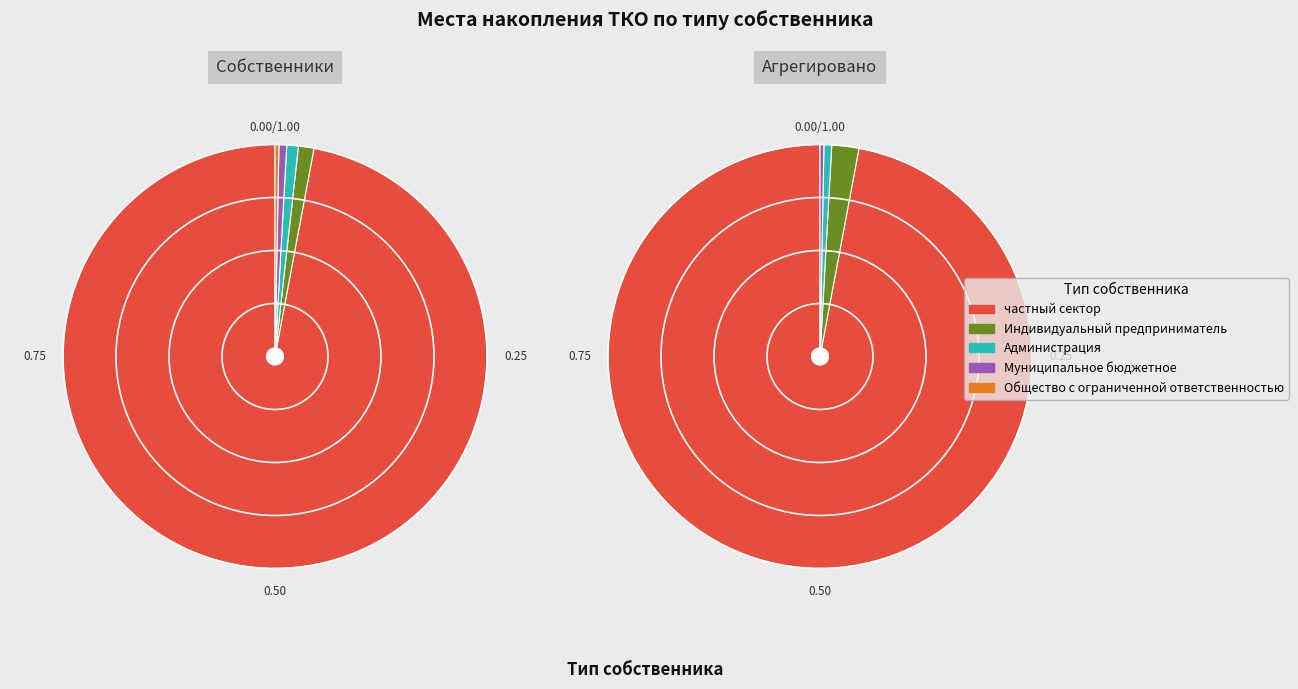

What is the majority slice?

частный сектор